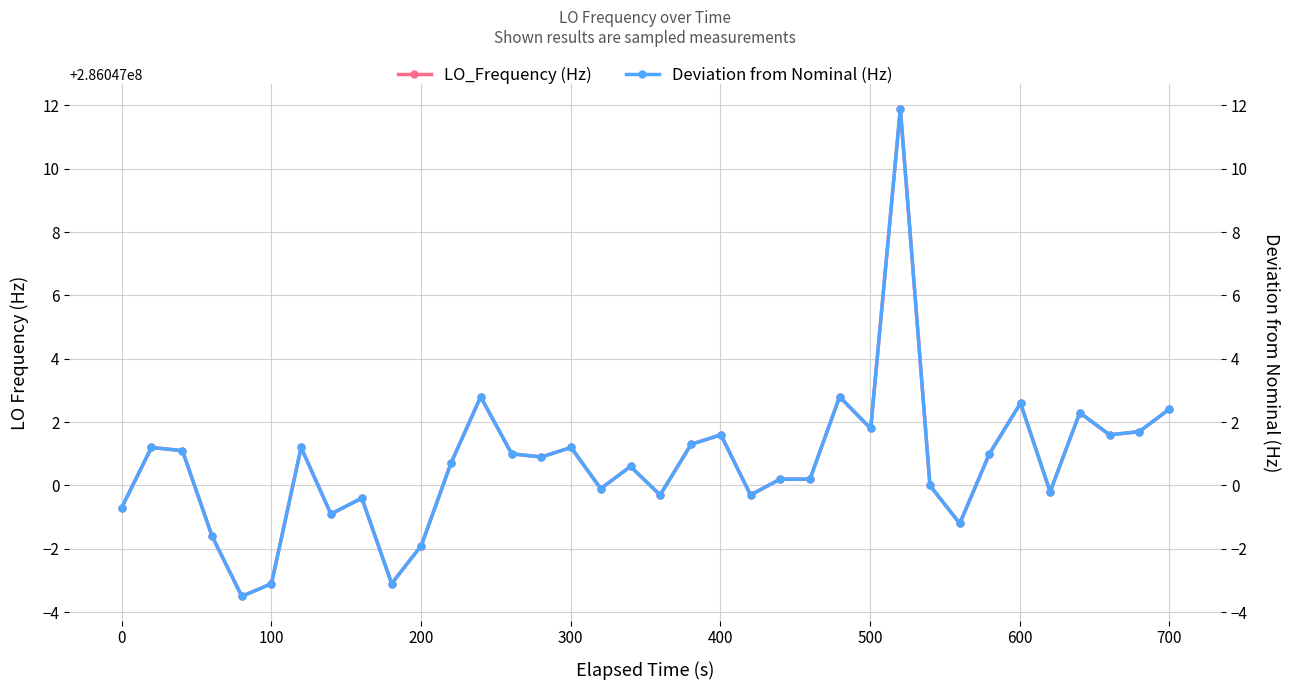

True or false: Deviation from Nominal (Hz) has a value of 0.3 at 22.

False